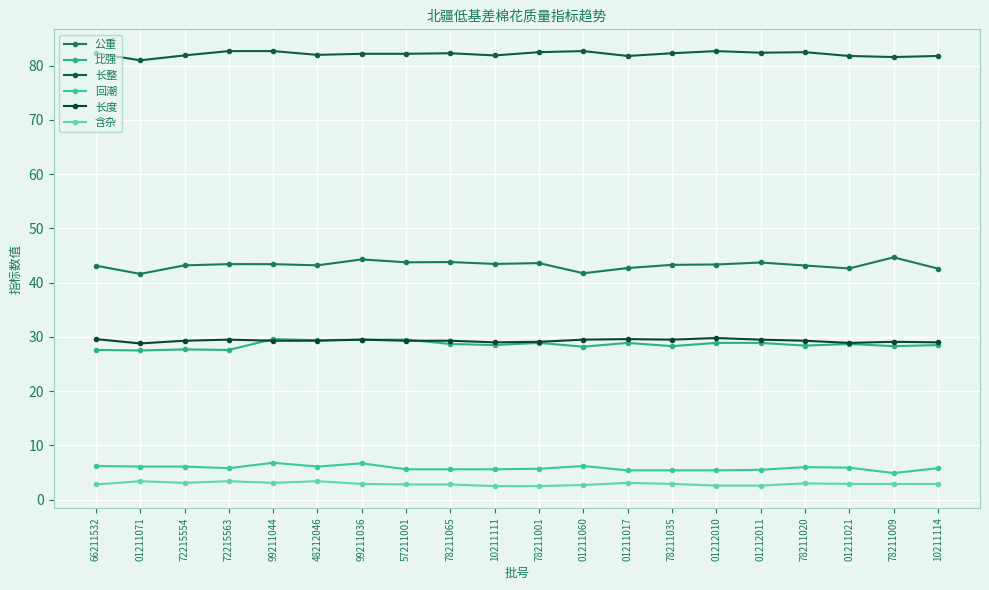

How many lines are shown in the chart?

6